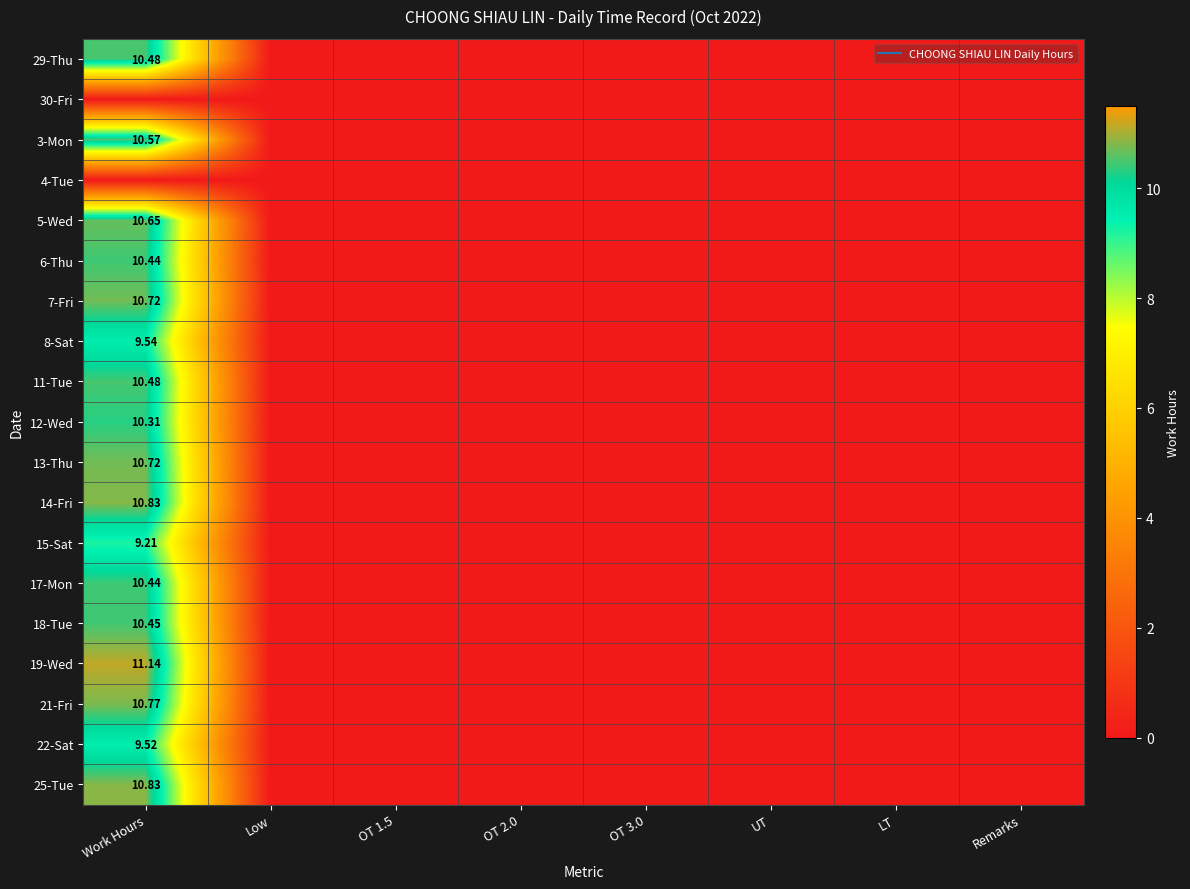

How many series are shown in this chart?

19